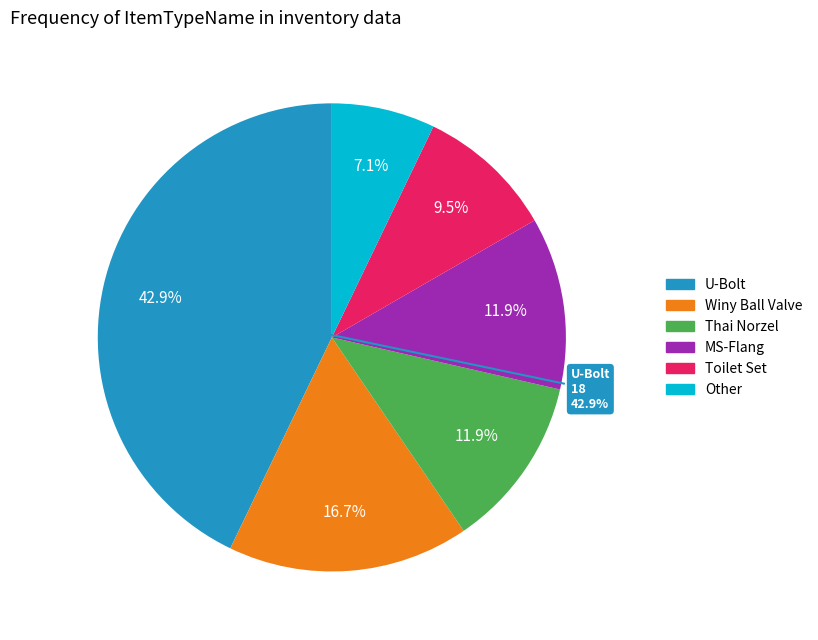

To the nearest percent, what percentage of the pie is Toilet Set?

10%